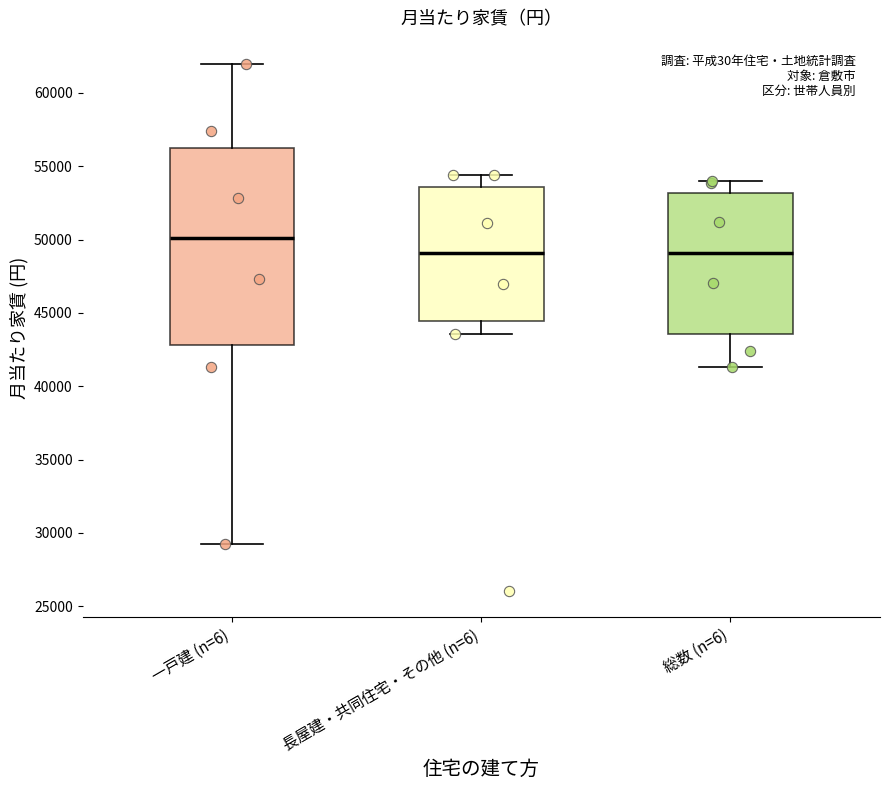

Reading left to right, transcribe this box plot: for each box, give where its median line is, the range the box spans, and where its two whiskers end, as read against the y-axis. The values are not printed on the chart, so give them approximately, as read against the axis.

一戸建 (n=6): median 50000, box 43000 to 56500, whiskers 29000 to 62000
長屋建・共同住宅・その他 (n=6): median 49000, box 44500 to 53500, whiskers 43500 to 54500
総数 (n=6): median 49000, box 43500 to 53000, whiskers 41500 to 54000